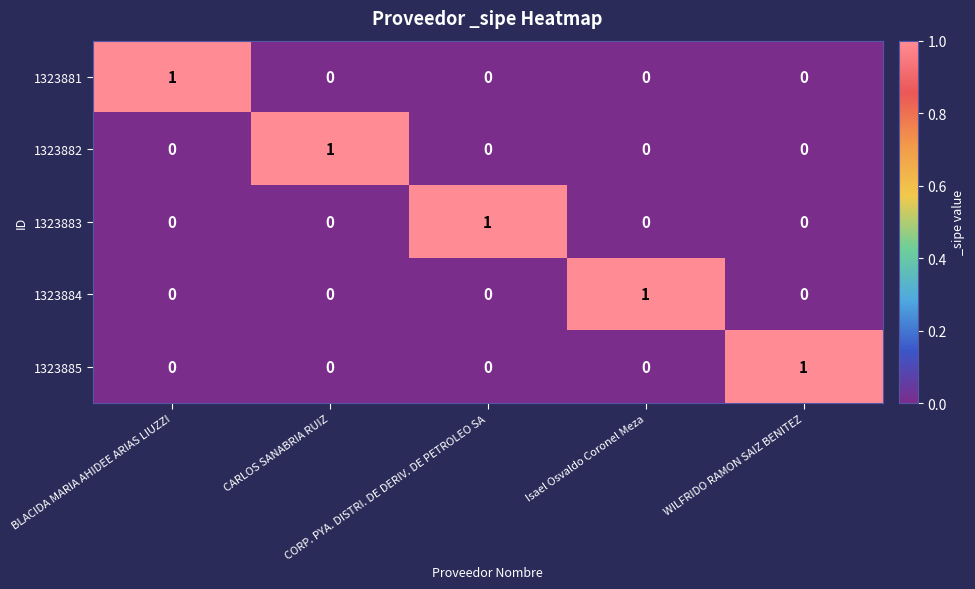

At how many categories does at least one series exceed 0?

5